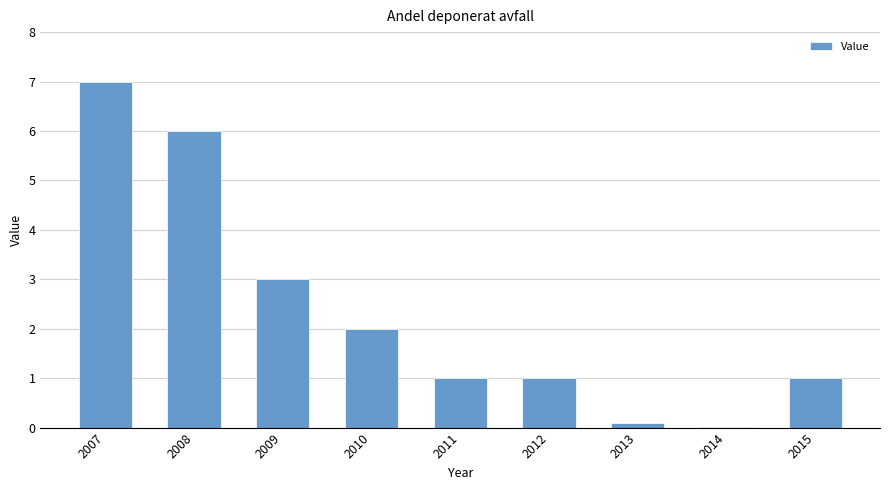

What is the sum of the values at 2007 and 2015?

8.0